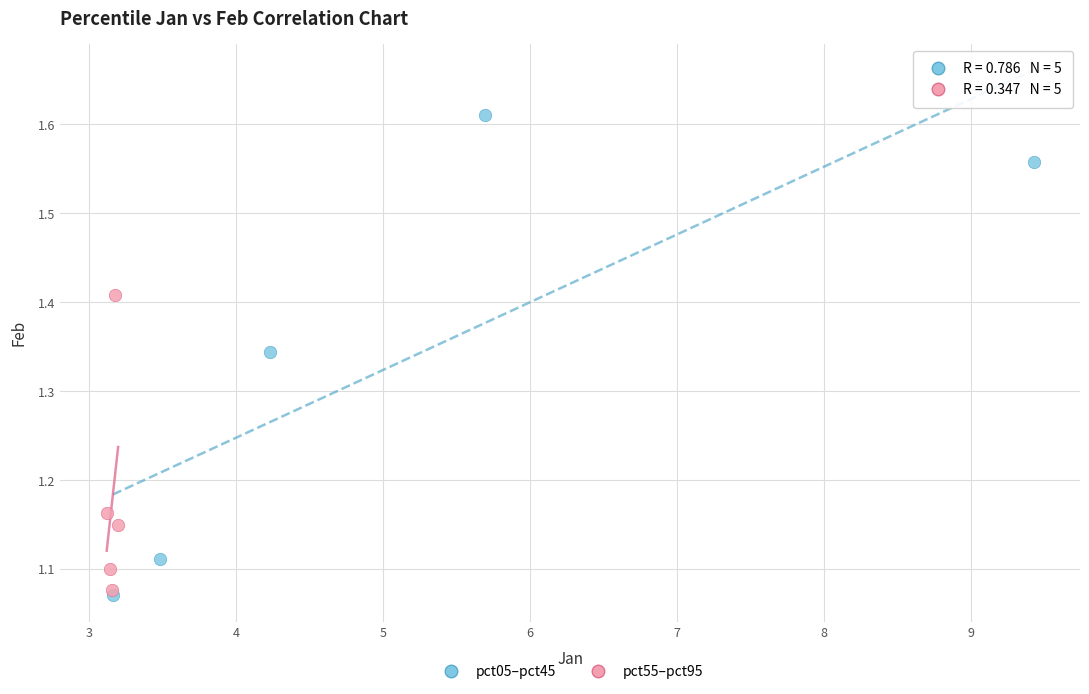

Which series contains the lowest Y value?

pct05–pct45